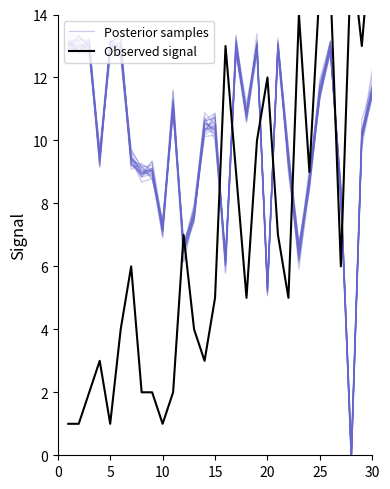

What is the average value of the Observed signal series?

7.0